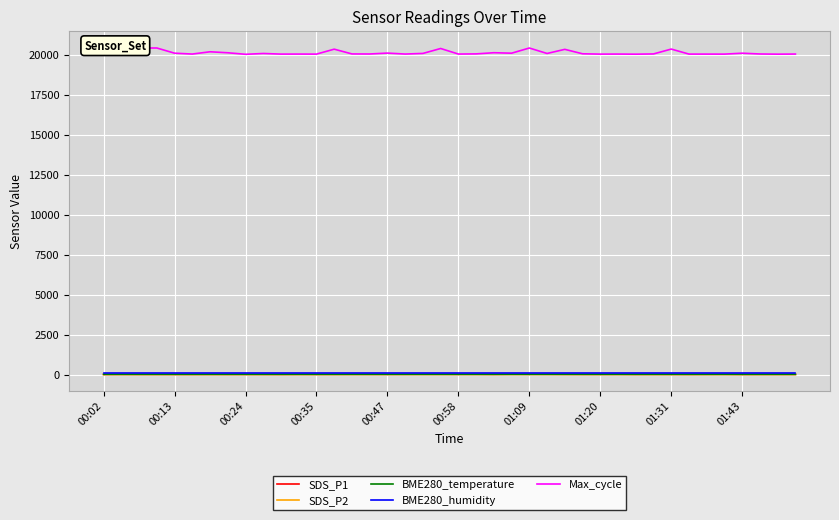

True or false: BME280_temperature and SDS_P1 intersect in this chart.

False